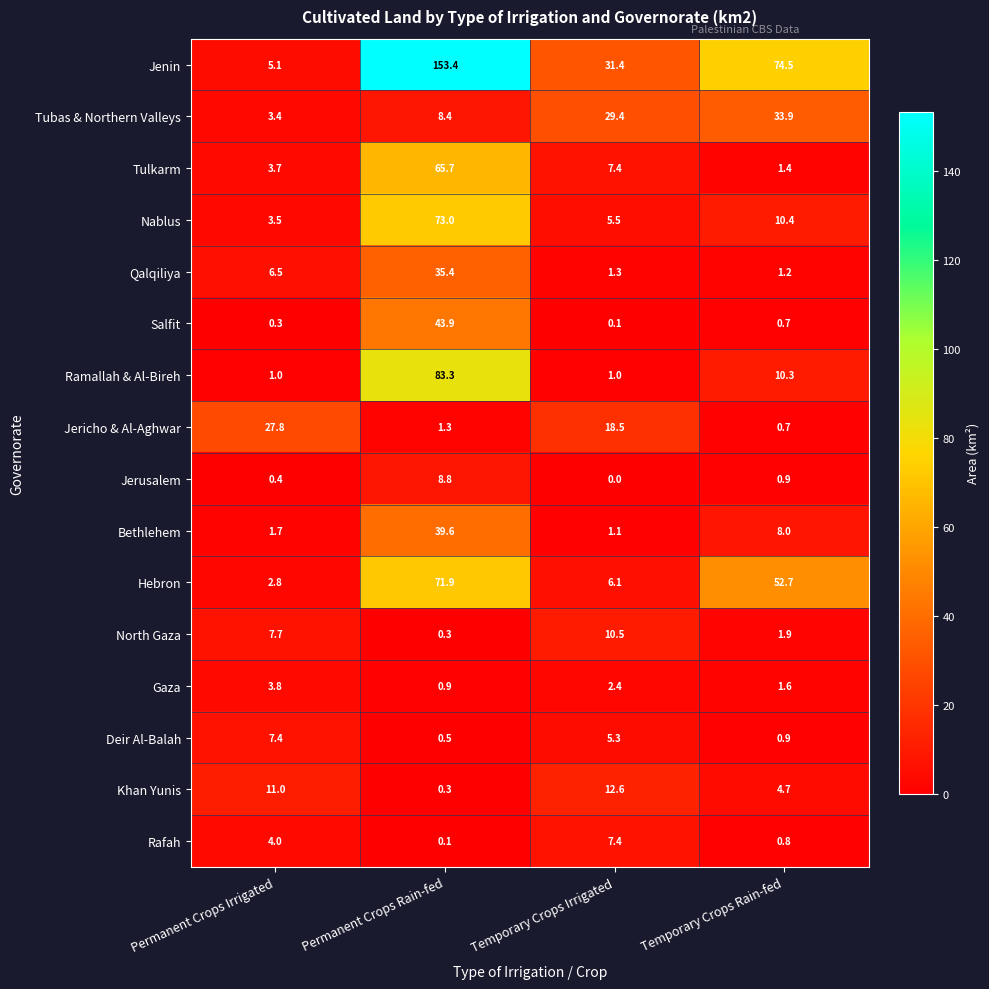

Is it true that Jerusalem equals 0.4 at Permanent Crops Irrigated?

True